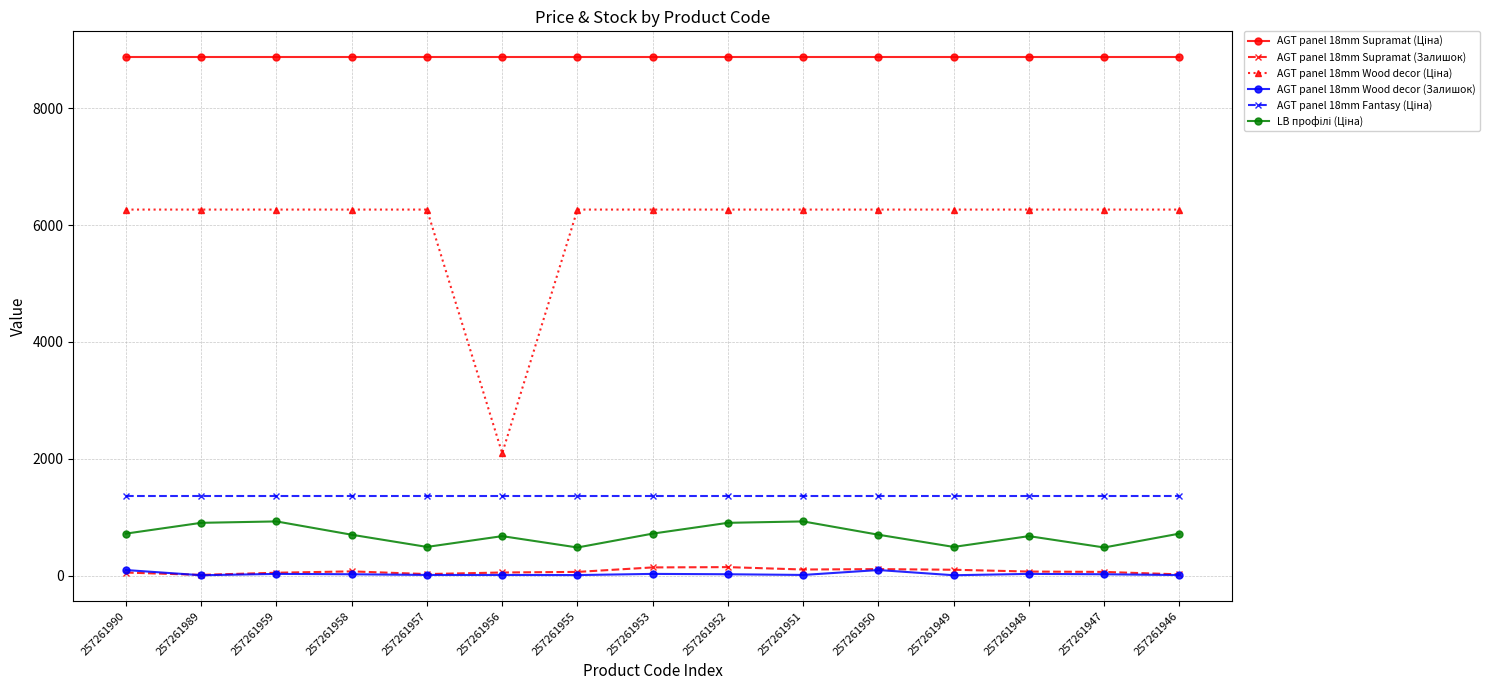

What is the total value across all series at 257261952?

17581.9